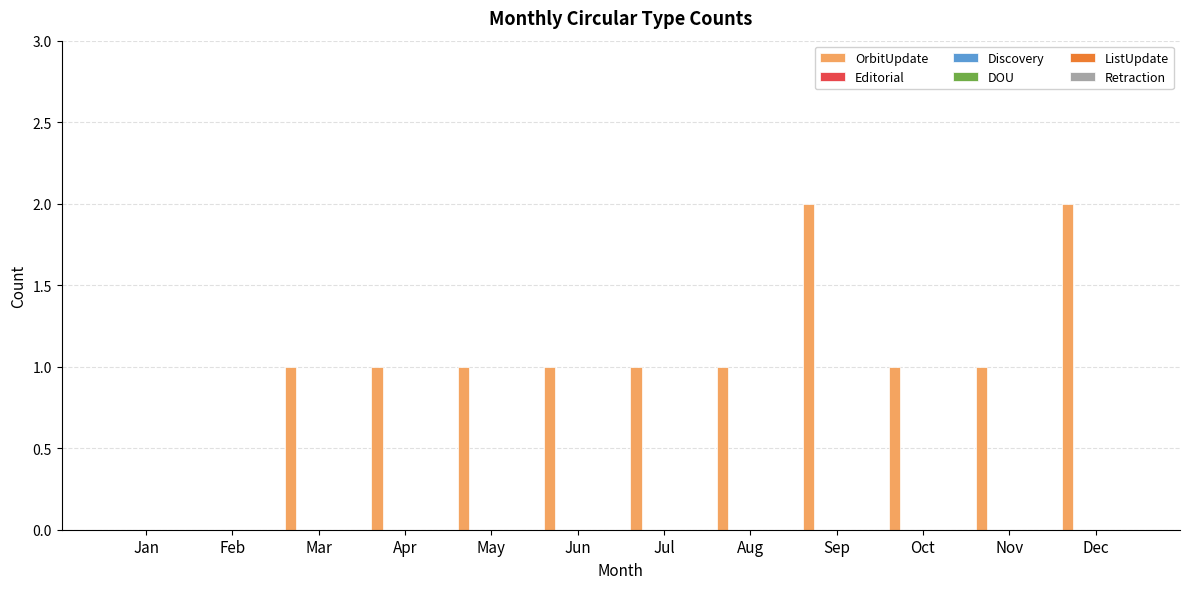

What is the sum of all values?

12